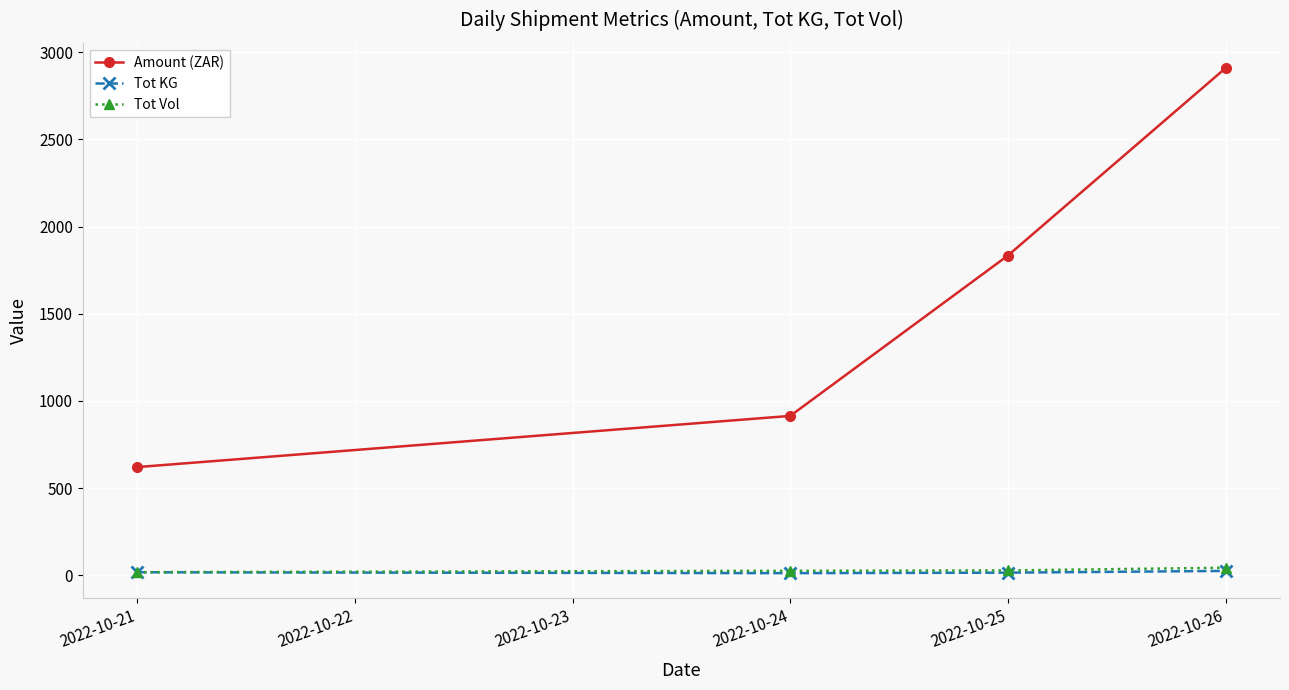

True or false: Amount (ZAR) has more than 2 points higher than both neighbors.

False